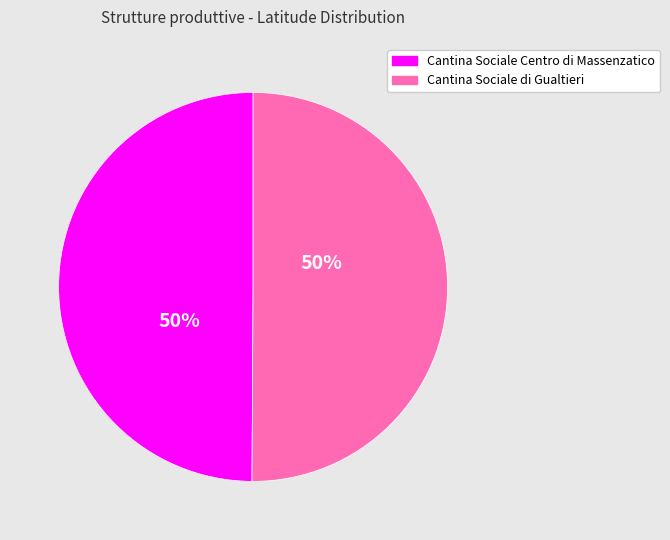

Do Cantina Sociale di Gualtieri and Cantina Sociale Centro di Massenzatico together represent more than half of the pie?

Yes